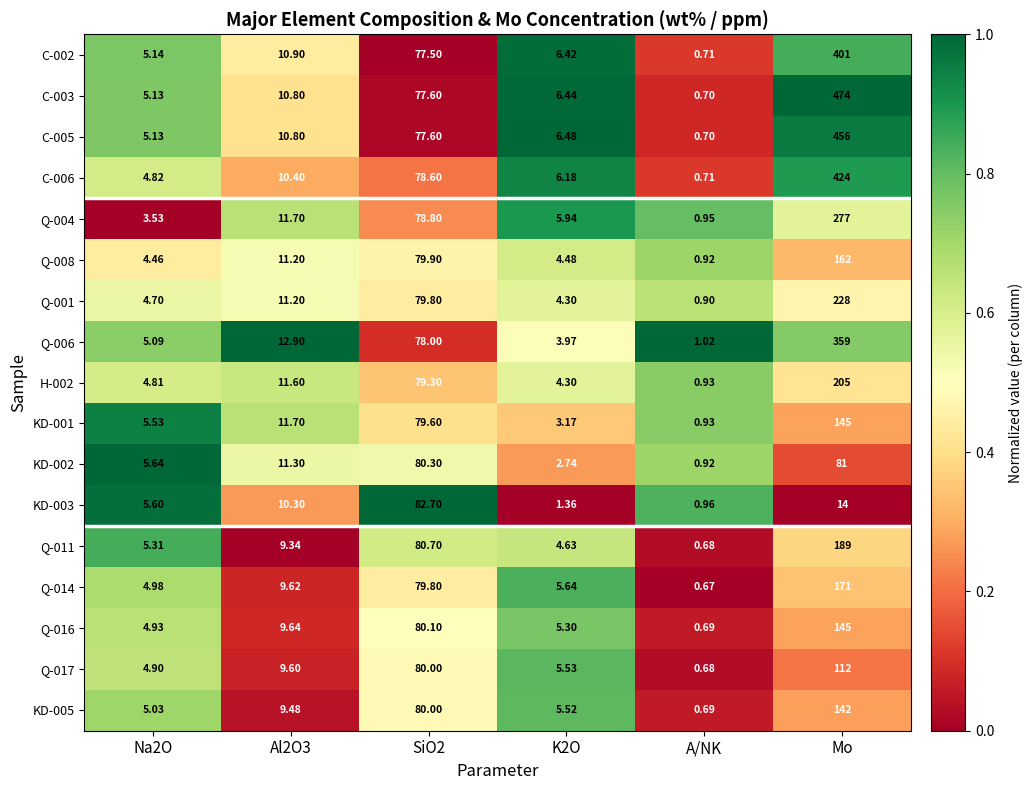

At which category does the chart reach its peak across all series?

Mo